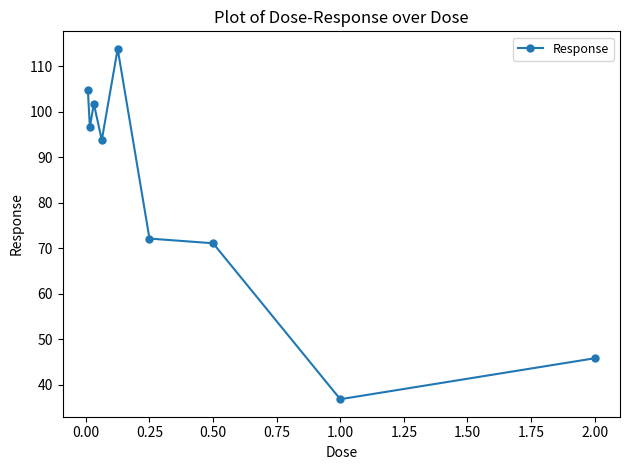

What is the maximum value shown in the chart?

113.9